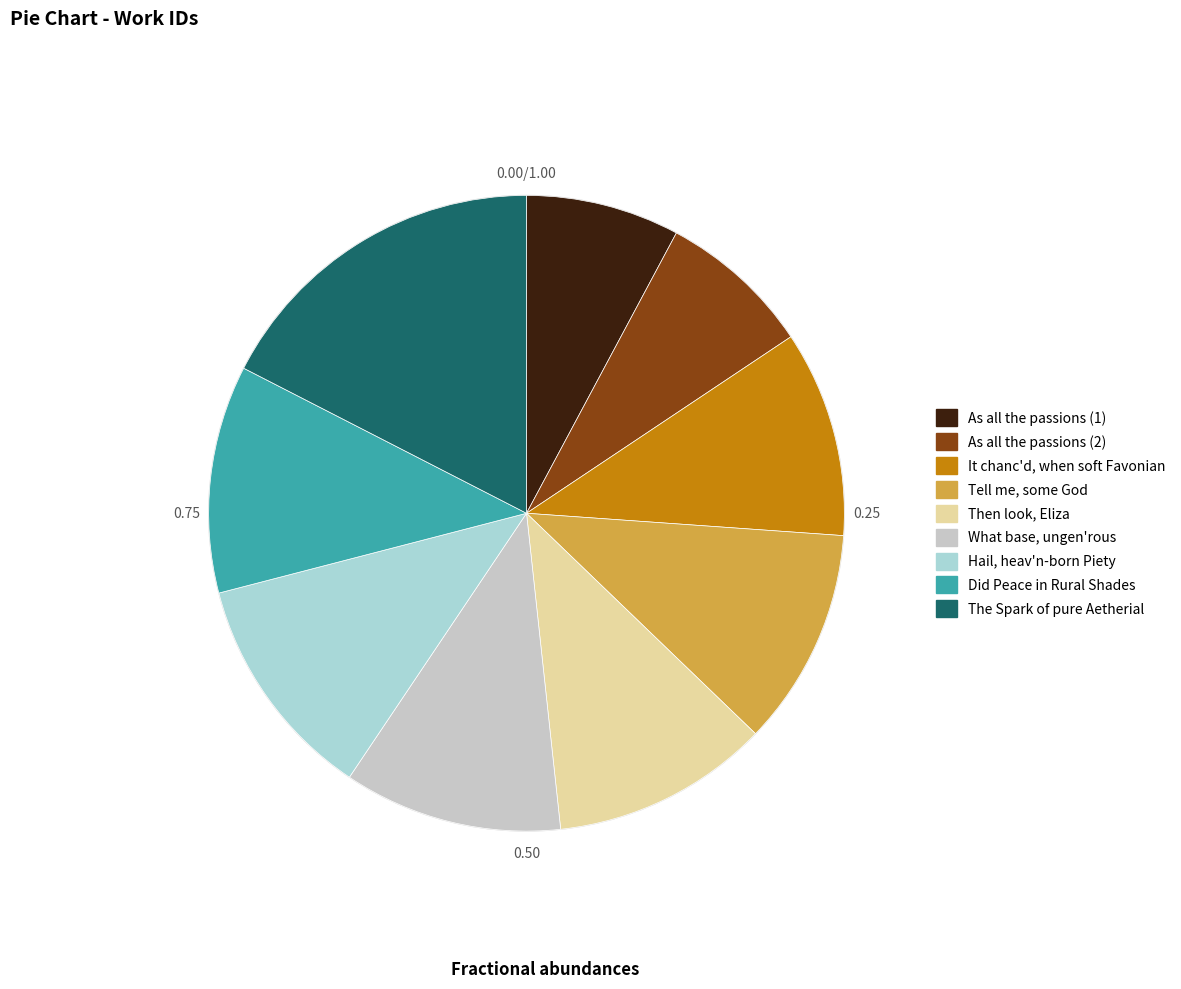

What percentage do Tell me, some God and What base, ungen'rous together represent?

22.2%